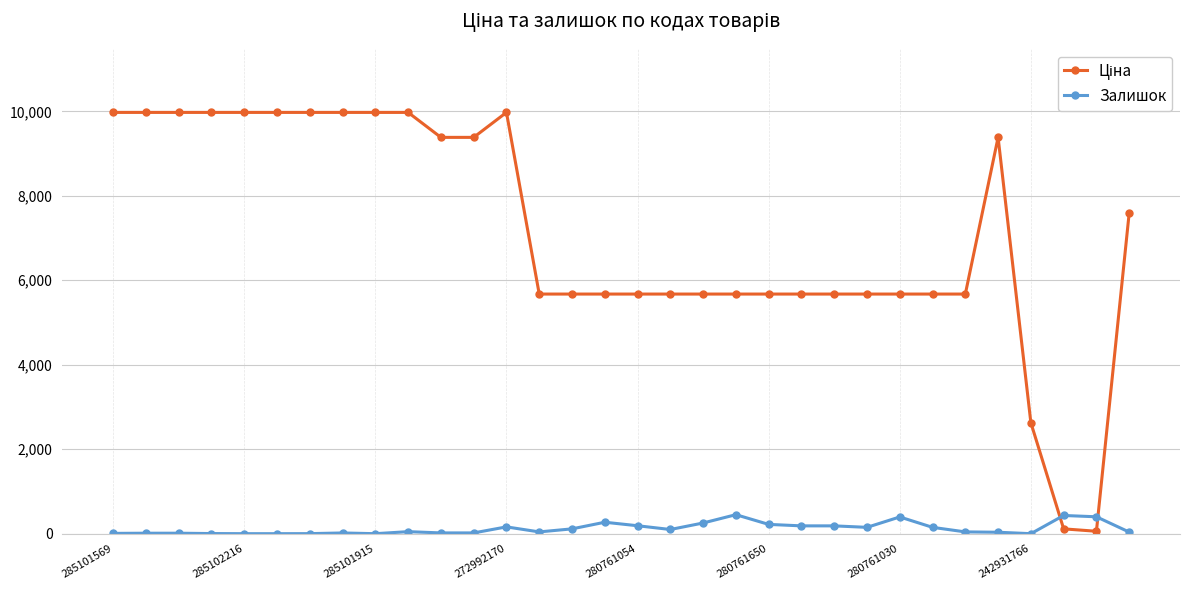

What is the highest value of the Залишок series?

450.0